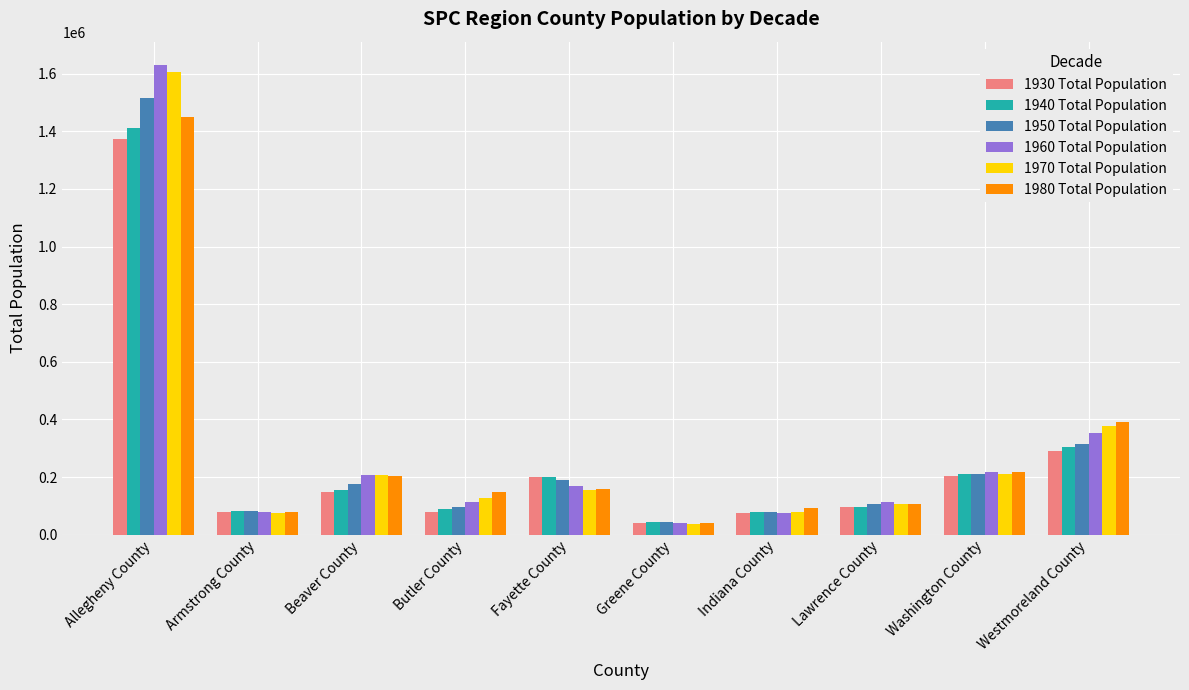

What is the total value across all series at Westmoreland County?

2027093